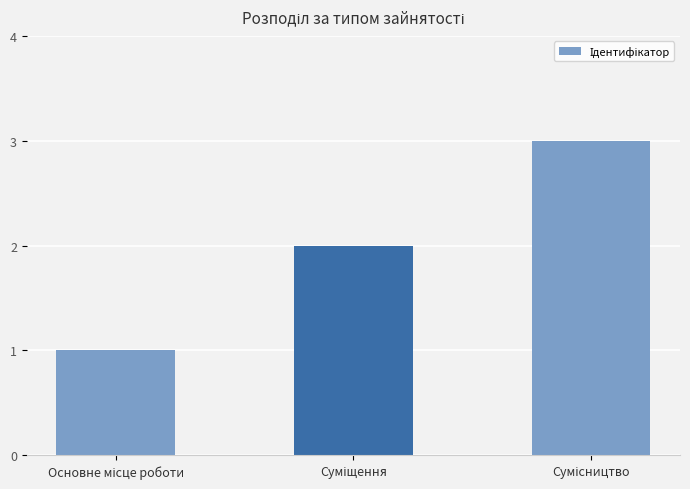

How many distinct data groups are displayed?

1